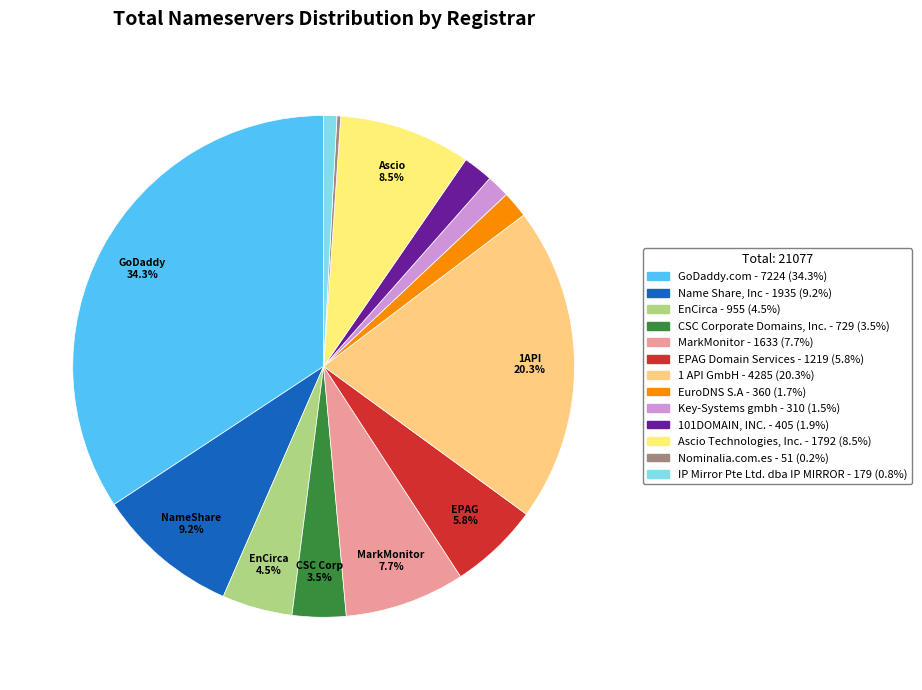

How many slices are in this pie chart?

13